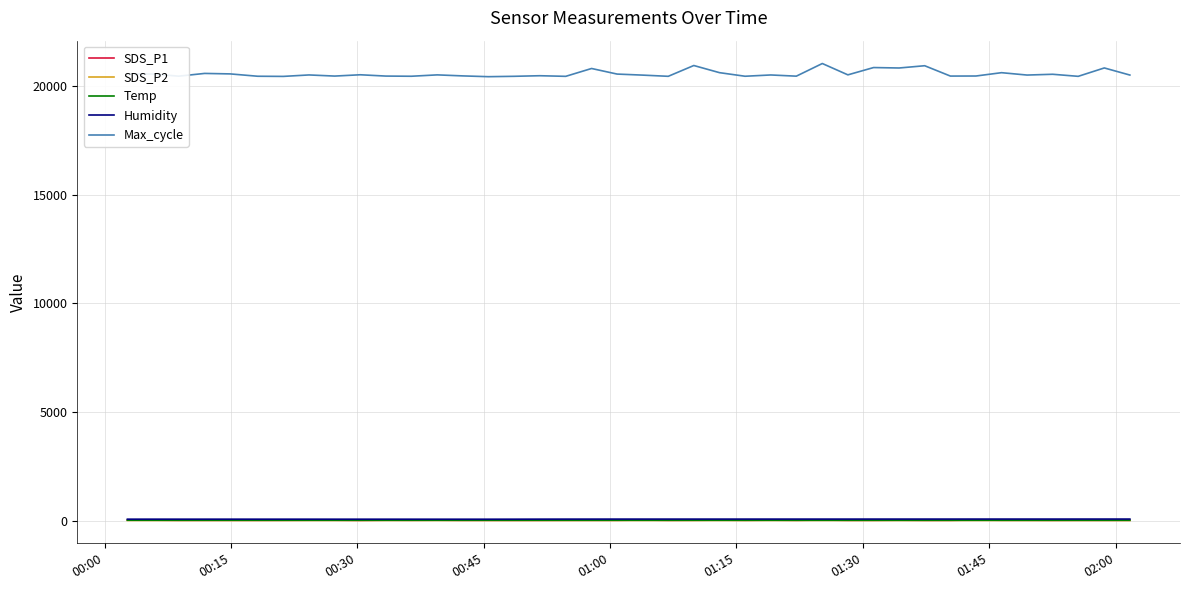

Which series has the largest range (max minus min)?

Max_cycle